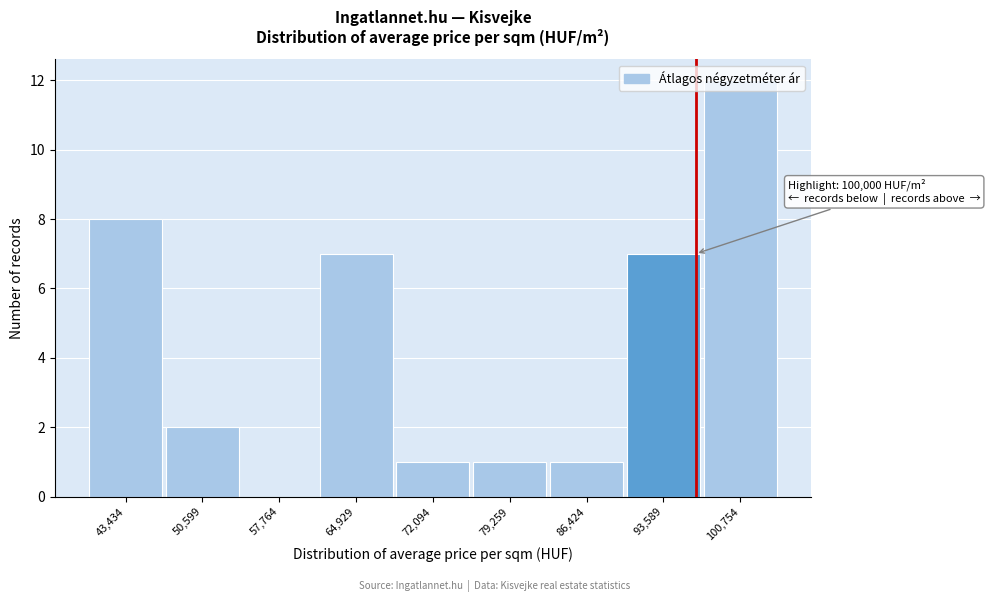

What is the change in value from 57,764 to 79,259?

+1